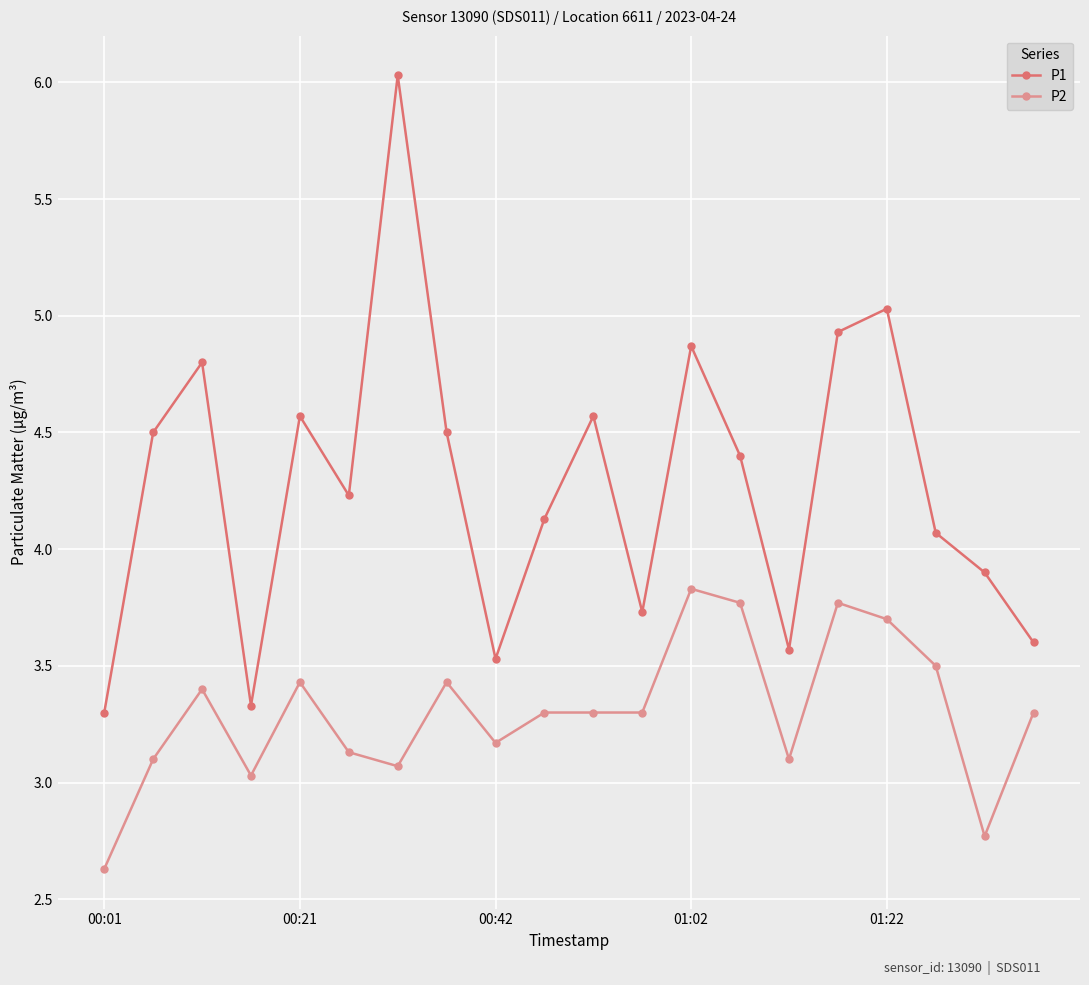

True or false: P1 has more than 2 points higher than both neighbors.

True